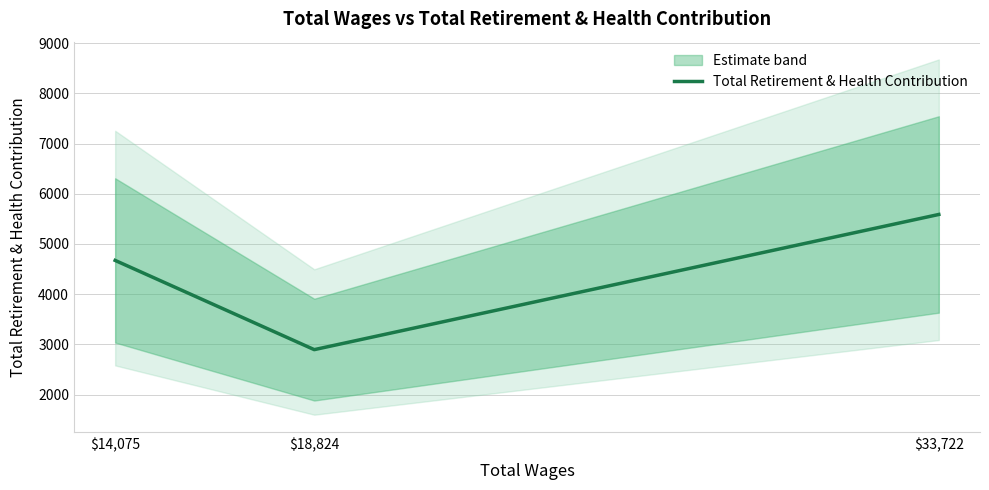

How many lines are shown in the chart?

1